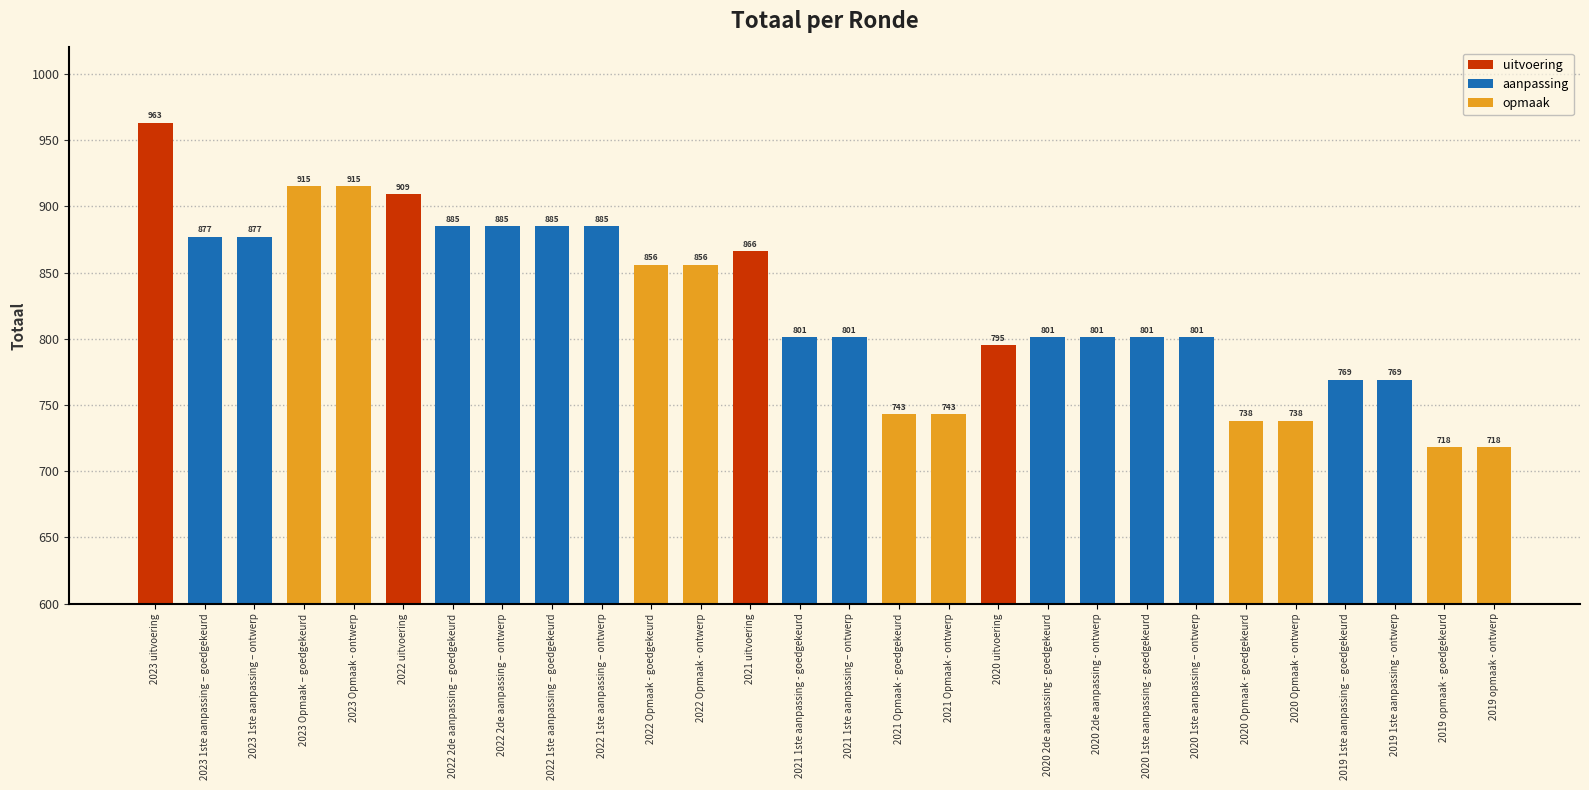

What is the sum of all values?

23111